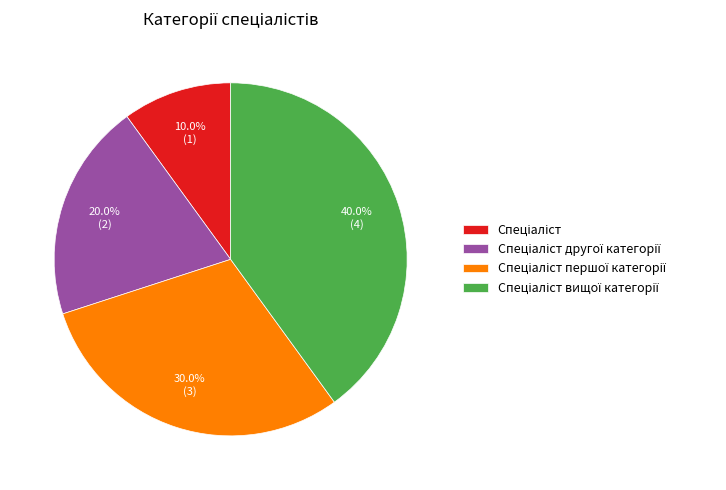

Is there any slice that represents more than half of the pie?

No